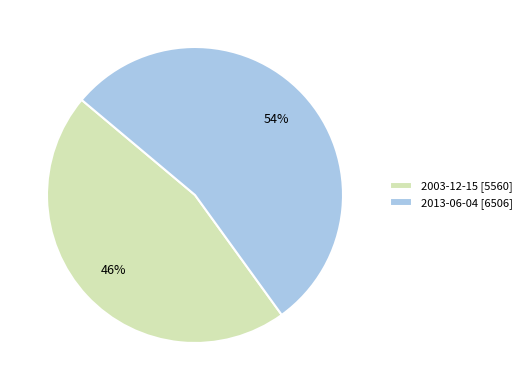

How many slices are in this pie chart?

2